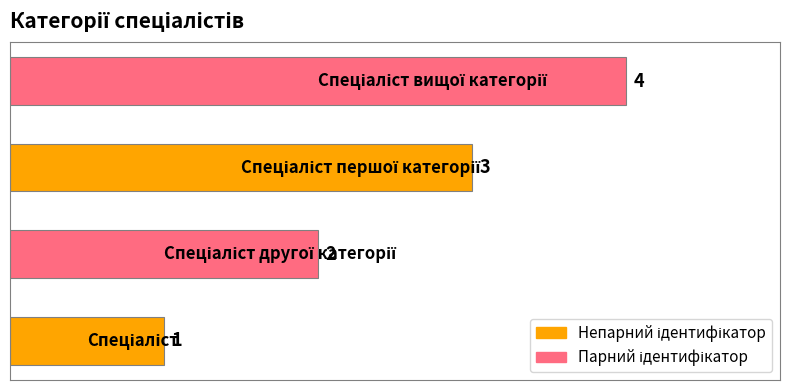

What is the greatest value displayed?

4